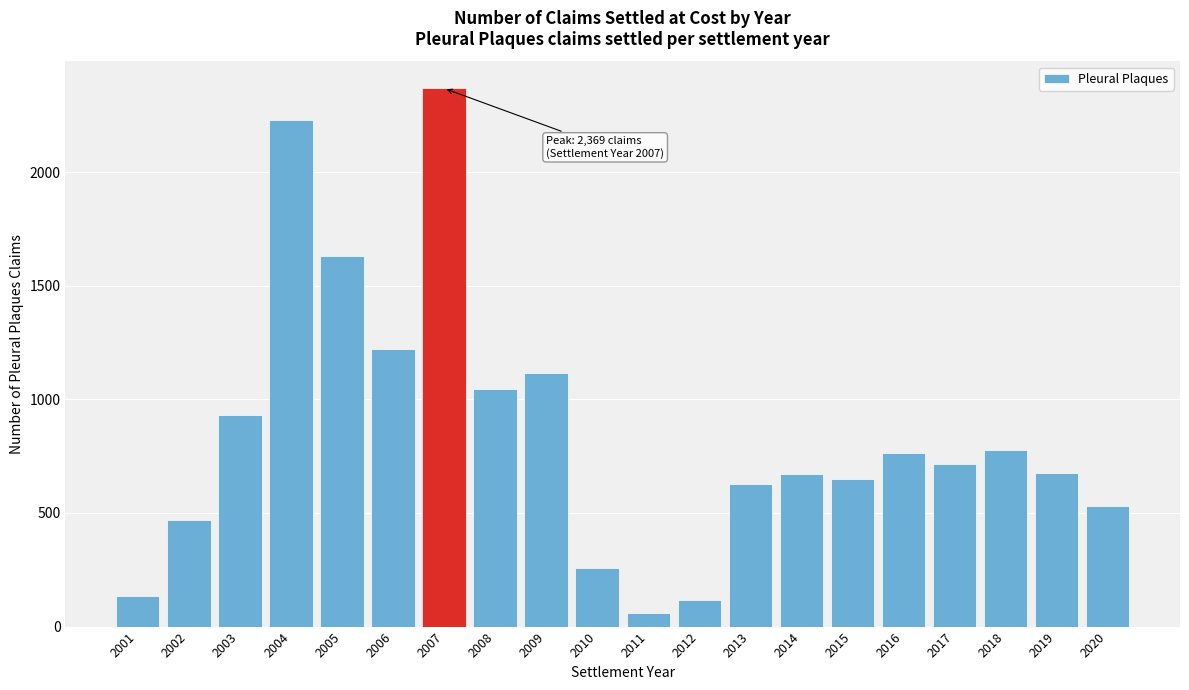

What is the maximum value shown in the chart?

2369